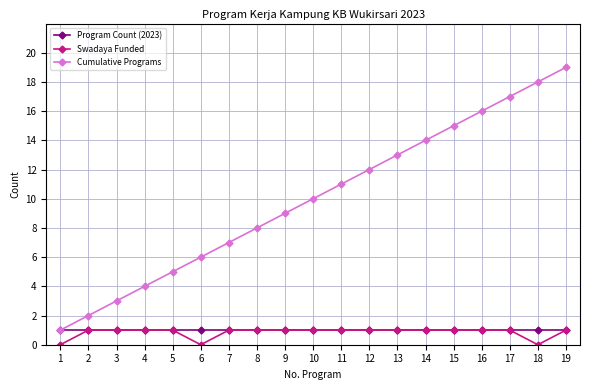

What is the average value of the Cumulative Programs series?

10